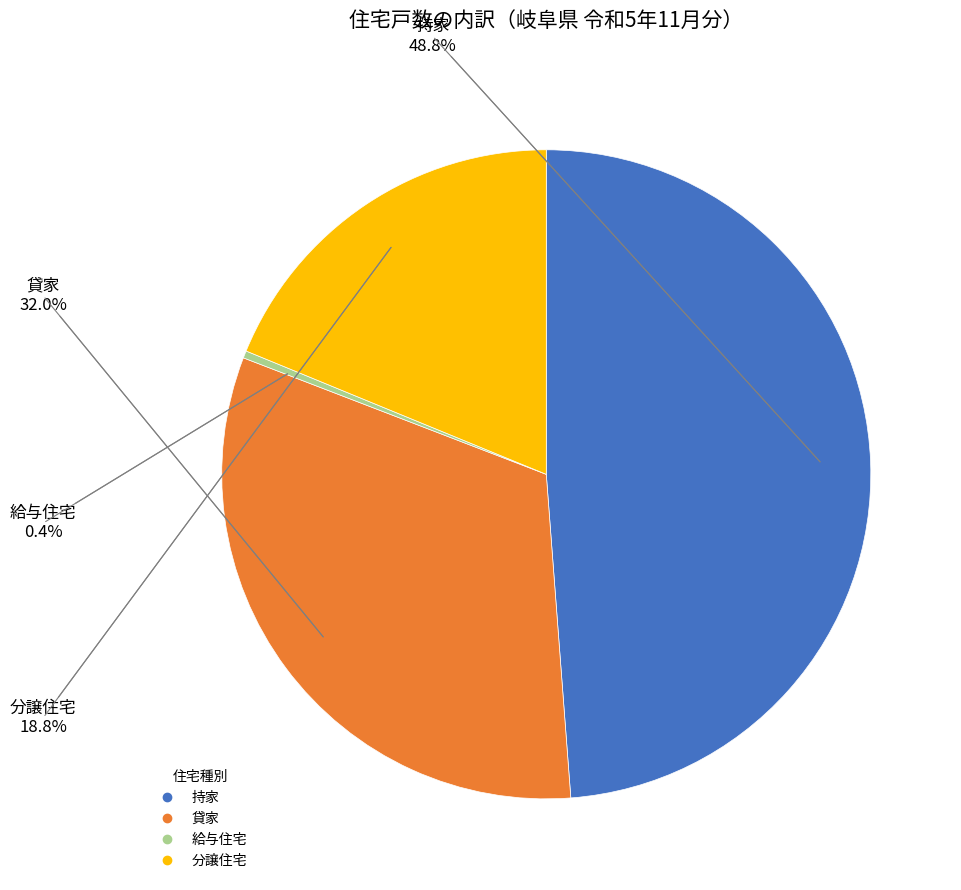

Count the number of slices in the pie.

4